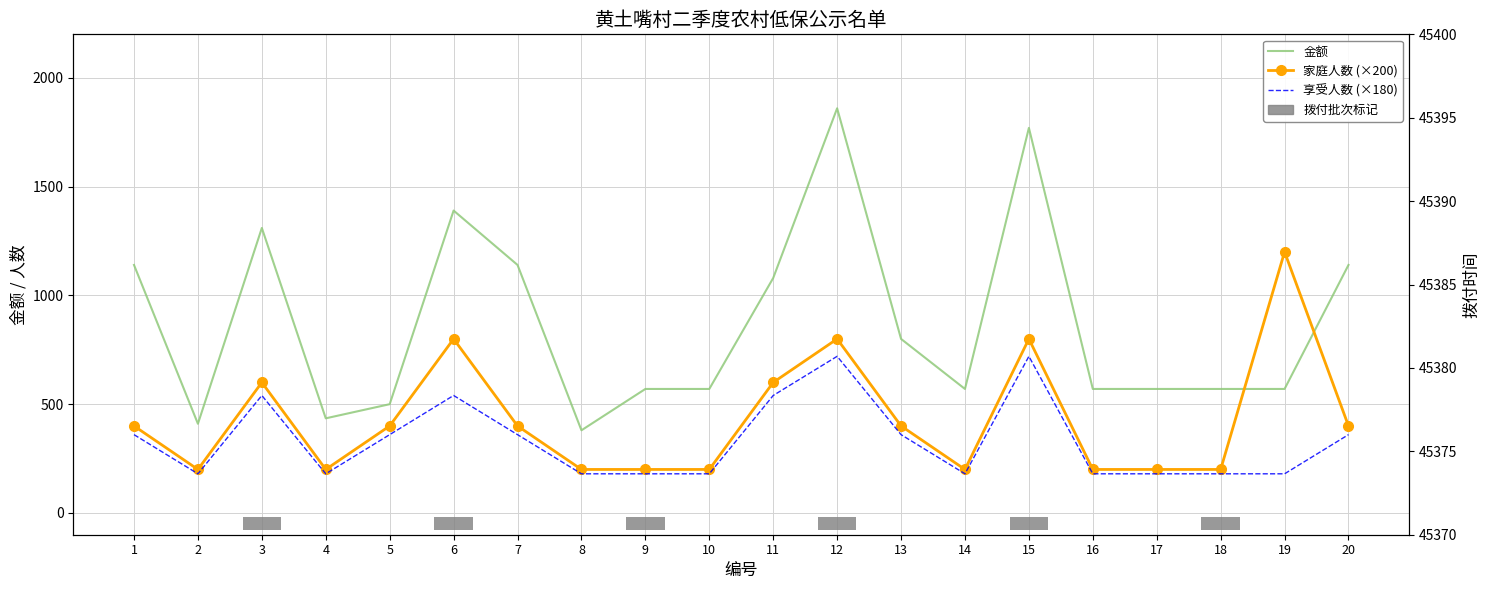

Reading left to right, what are all the values shown in this chart?

金额: 1140	410	1310	435	500	1390	1140	380	570	570	1080	1860	800	570	1770	570	570	570	570	1140
家庭人数 (×200): 400	200	600	200	400	800	400	200	200	200	600	800	400	200	800	200	200	200	1200	400
享受人数 (×180): 360	180	540	180	360	540	360	180	180	180	540	720	360	180	720	180	180	180	180	360